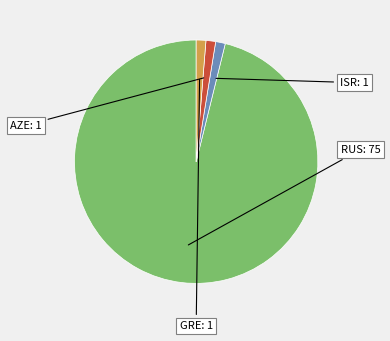

Does any single category account for the majority?

Yes